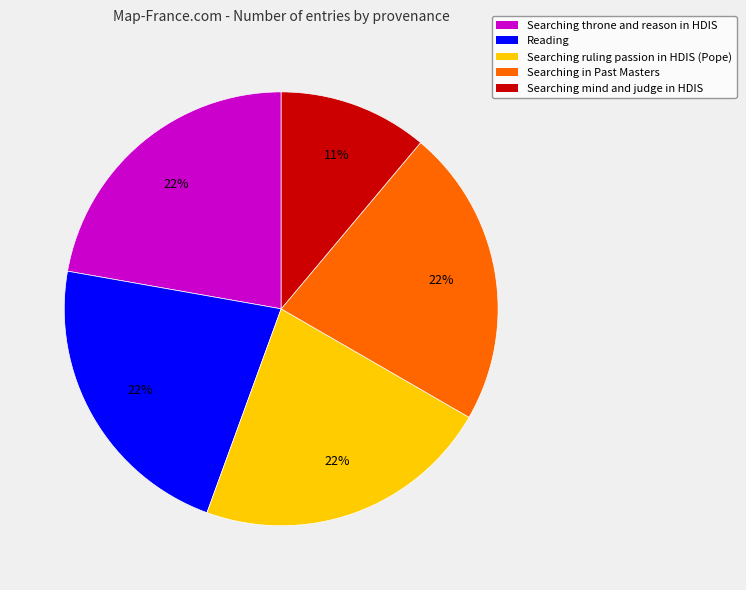

To the nearest percent, what is the difference between the largest and smallest slice percentages?

11%